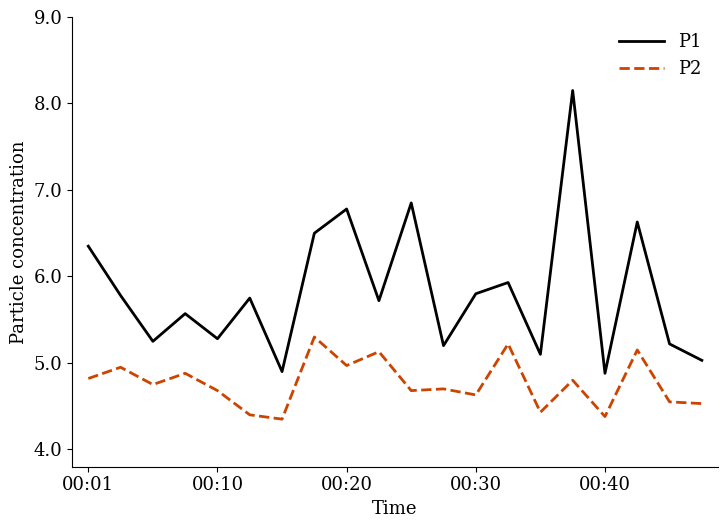

What is the difference between the maximum and minimum values in the P1 series?

3.3